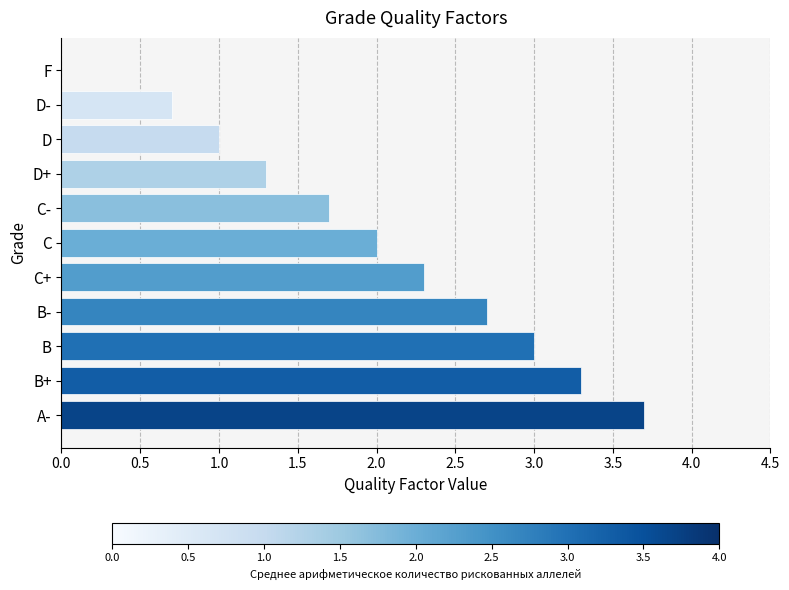

What is the sum of the values at D and D+?

2.3